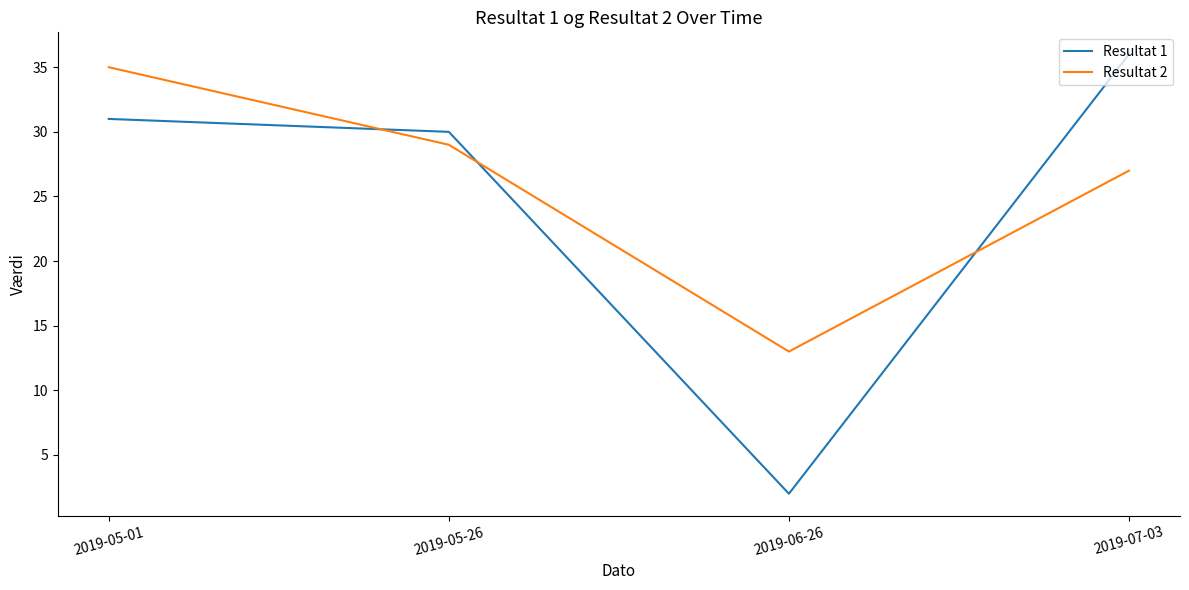

What is the spread (max minus min) of values at 2019-05-26?

1